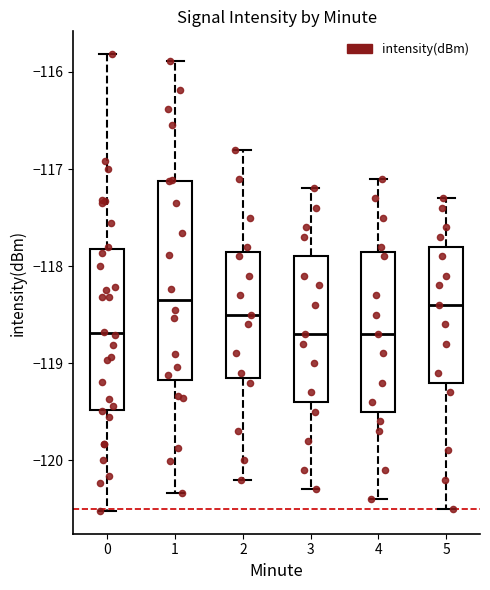

Reading left to right, transcribe this box plot: for each box, give where its median line is, the range the box spans, and where its two whiskers end, as read against the y-axis. The values are not printed on the chart, so give them approximately, as read against the axis.

0: median -118.7, box -119.5 to -117.8, whiskers -120.5 to -115.8
1: median -118.3, box -119.2 to -117.1, whiskers -120.3 to -115.9
2: median -118.5, box -119.1 to -117.8, whiskers -120.2 to -116.8
3: median -118.7, box -119.4 to -117.9, whiskers -120.3 to -117.2
4: median -118.7, box -119.5 to -117.8, whiskers -120.4 to -117.1
5: median -118.4, box -119.2 to -117.8, whiskers -120.5 to -117.3